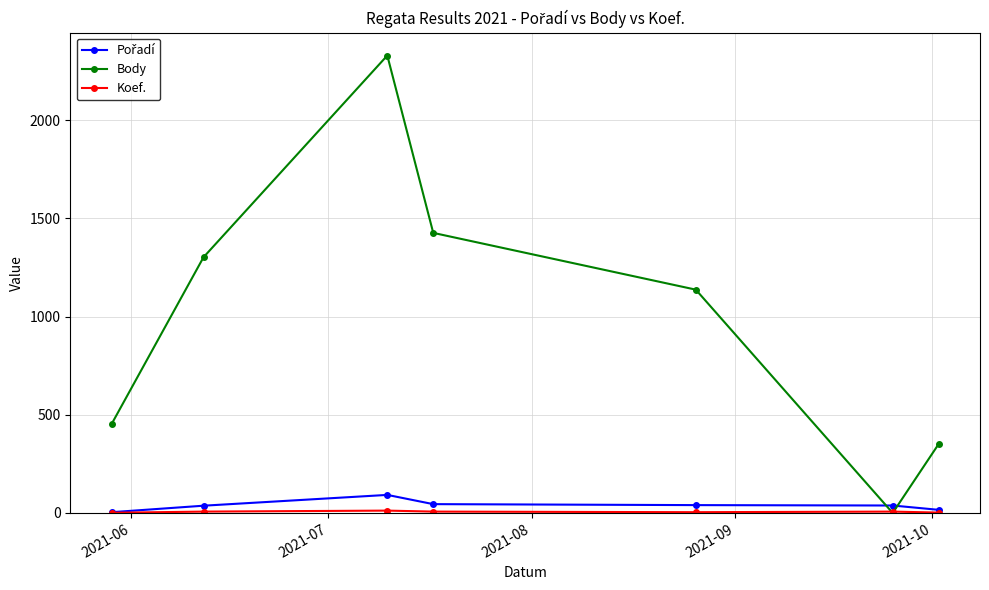

Which series has the largest range (max minus min)?

Body